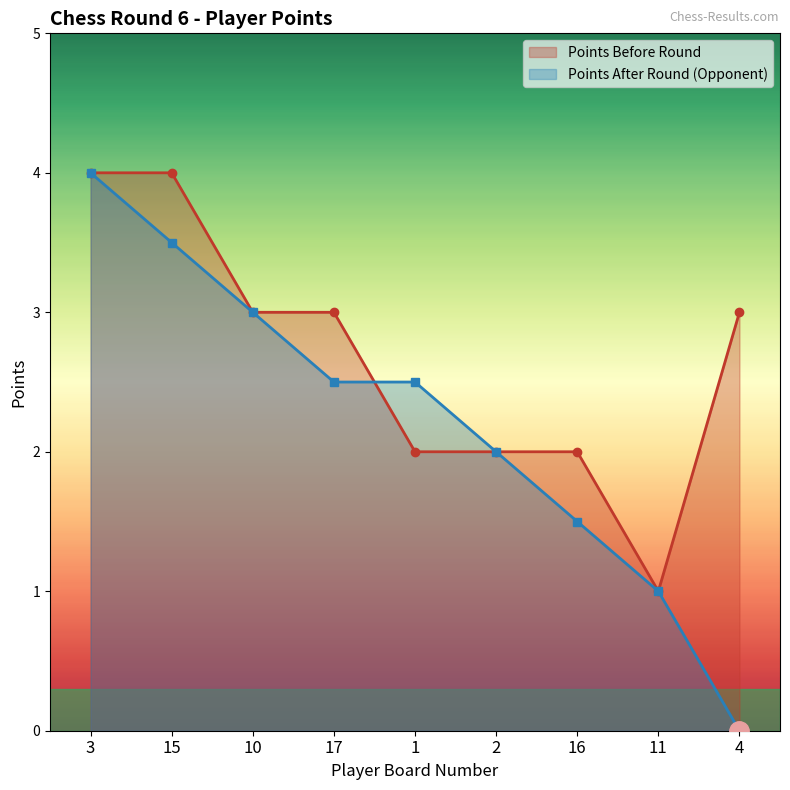

The Points After Round (Opponent) series shows 1.5 at 1. True or false?

False